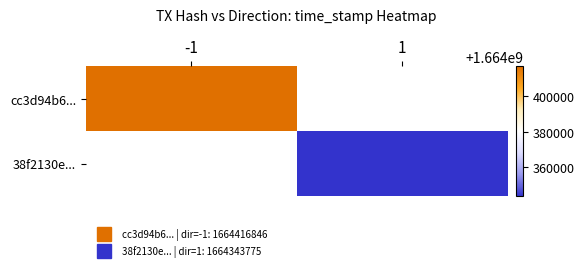

Count the number of data series in this chart.

2